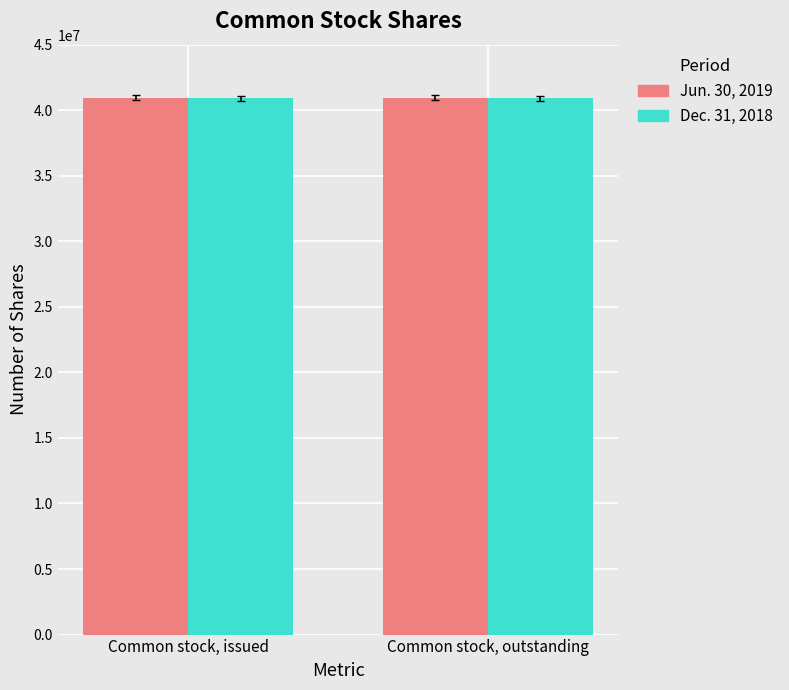

How many bars are there in each group?

2